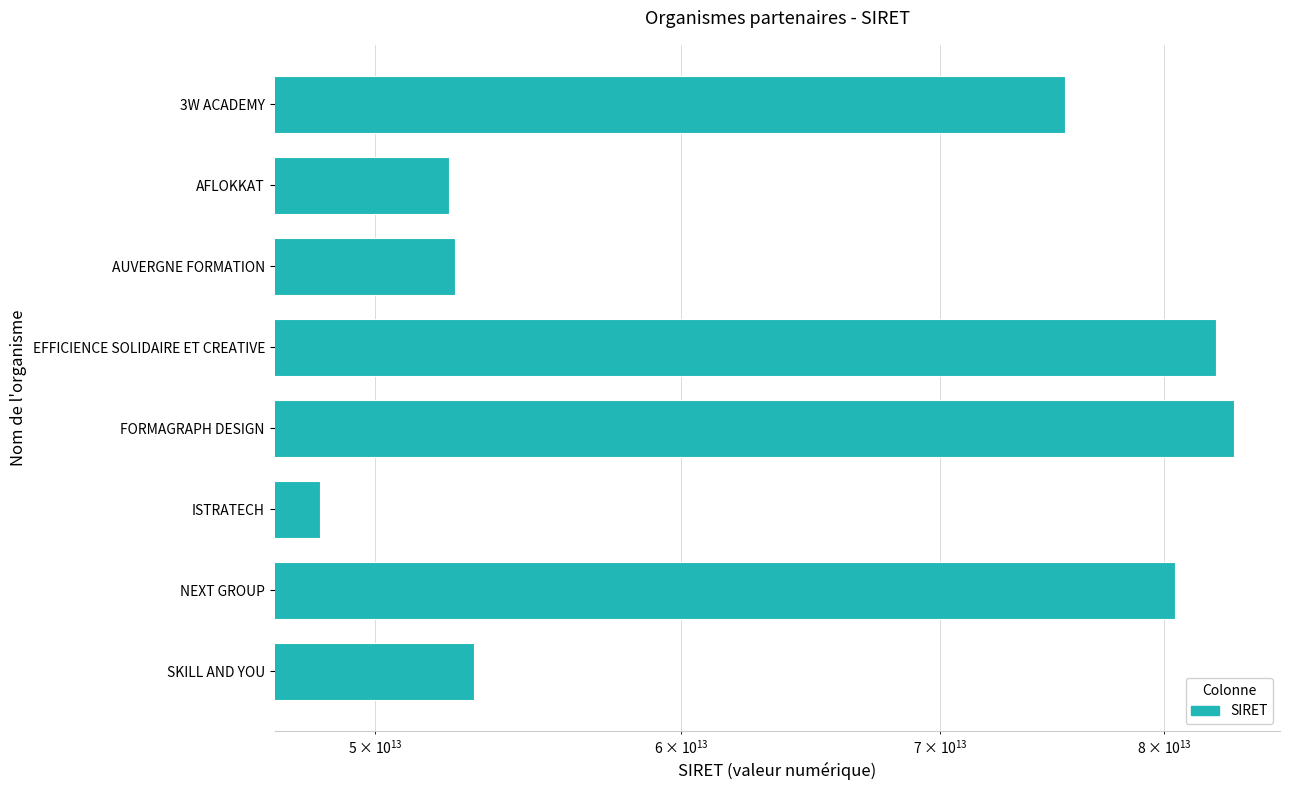

What is the difference between the maximum and minimum values?

35026859199979